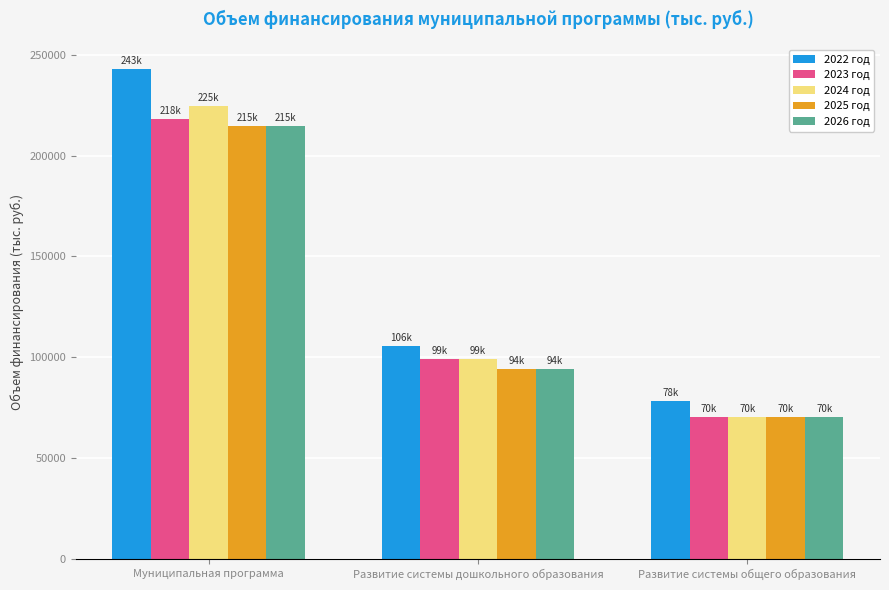

Reading right to left, what are all the values shown in this chart?

2022 год: Развитие системы общего образования=78469.3	Развитие системы дошкольного образования=105785.3	Муниципальная программа=242827.2
2023 год: Развитие системы общего образования=70160.0	Развитие системы дошкольного образования=99089.3	Муниципальная программа=218284.0
2024 год: Развитие системы общего образования=70238.0	Развитие системы дошкольного образования=99089.3	Муниципальная программа=224620.4
2025 год: Развитие системы общего образования=70230.1	Развитие системы дошкольного образования=94203.0	Муниципальная программа=214734.9
2026 год: Развитие системы общего образования=70230.1	Развитие системы дошкольного образования=94203.0	Муниципальная программа=214734.9